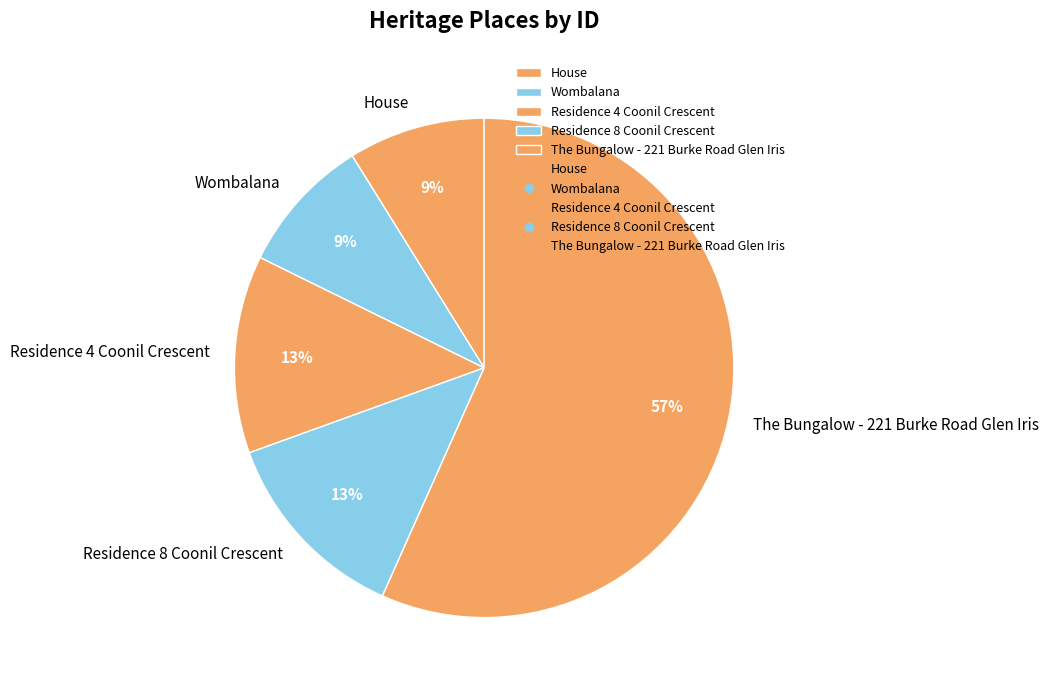

To the nearest percent, what portion does Residence 4 Coonil Crescent represent?

13%